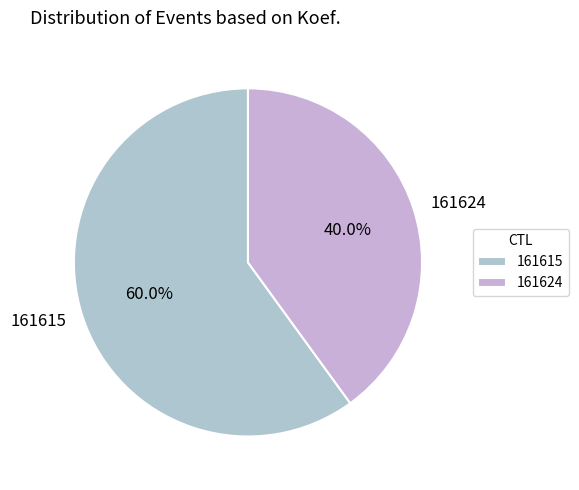

To the nearest percent, what is the average slice percentage?

50%